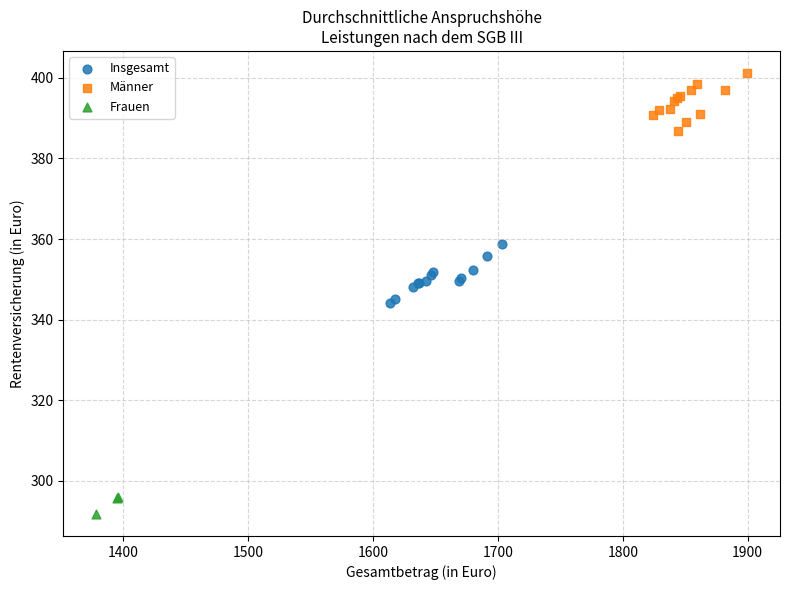

Which series reaches the minimum Y coordinate?

Frauen